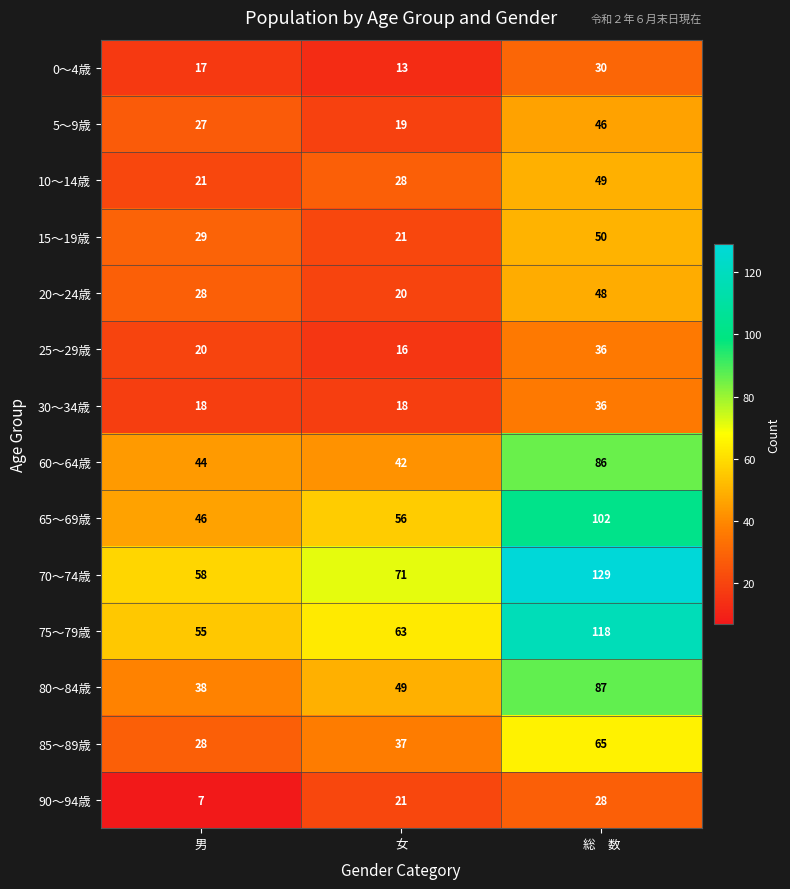

What is the total value across all series at 女?

474